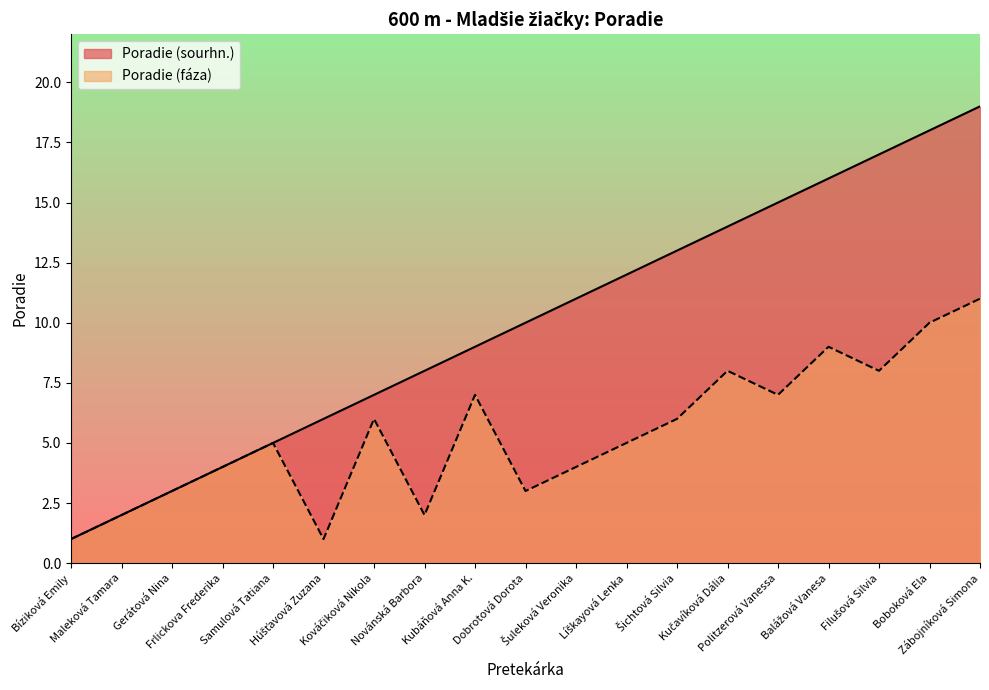

What is the difference between the highest and lowest values at Balážová Vanesa?

7